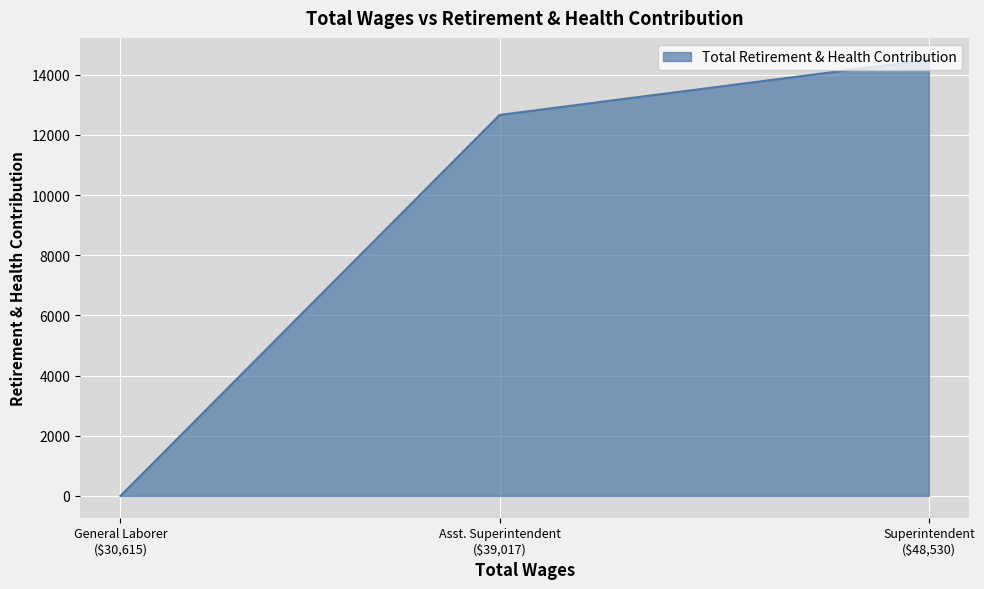

What is the maximum value shown in the chart?

14501